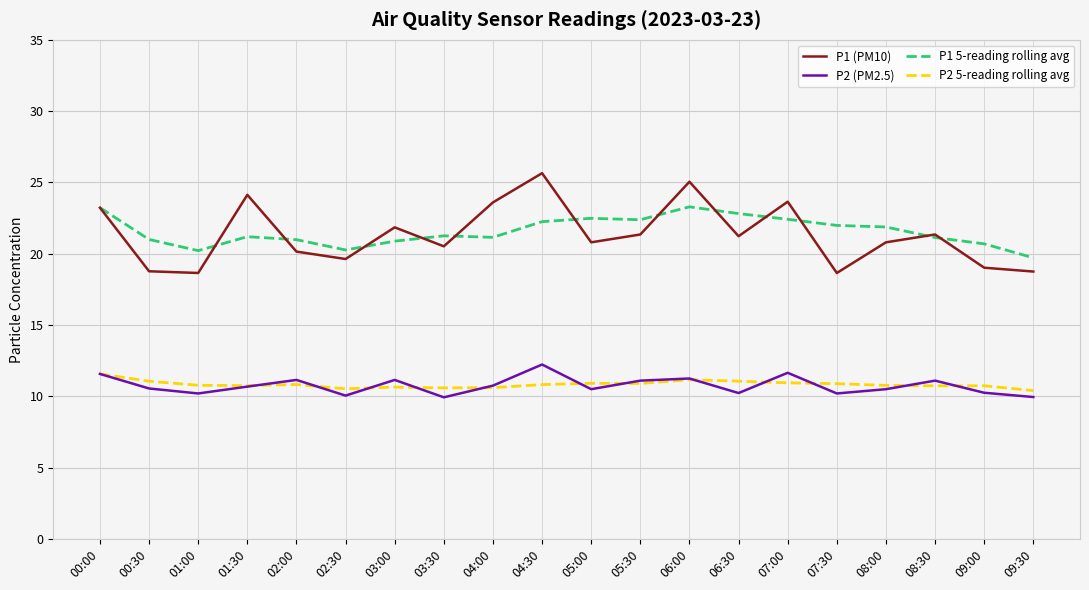

What position from the right is 04:00?

12